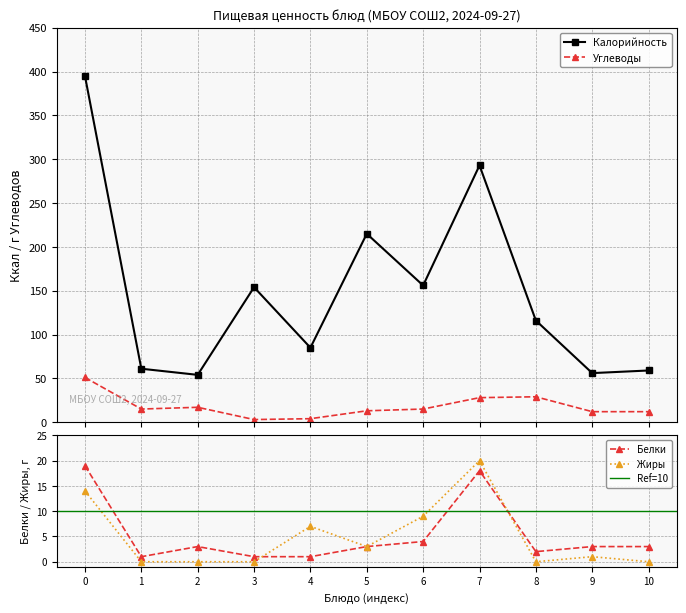

Which series has the widest spread of values?

Калорийность